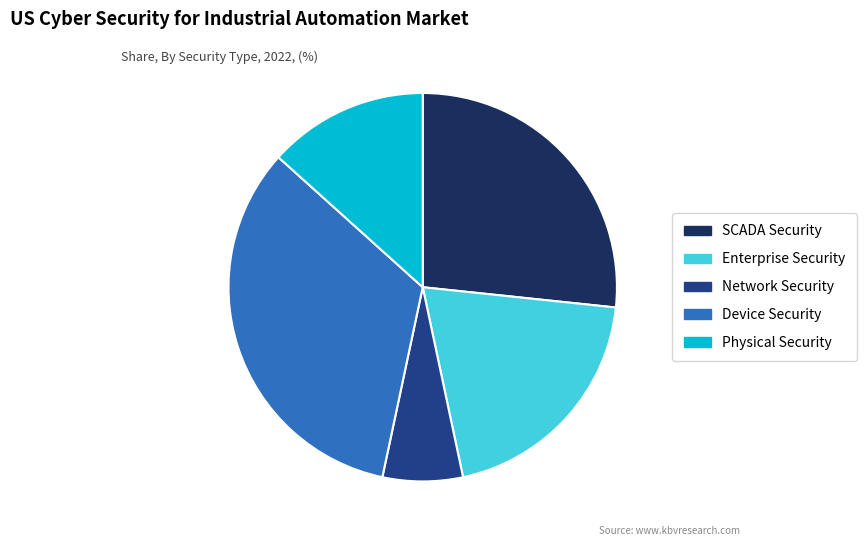

Rank the categories by value from lowest to highest.

Network Security, Physical Security, Enterprise Security, SCADA Security, Device Security